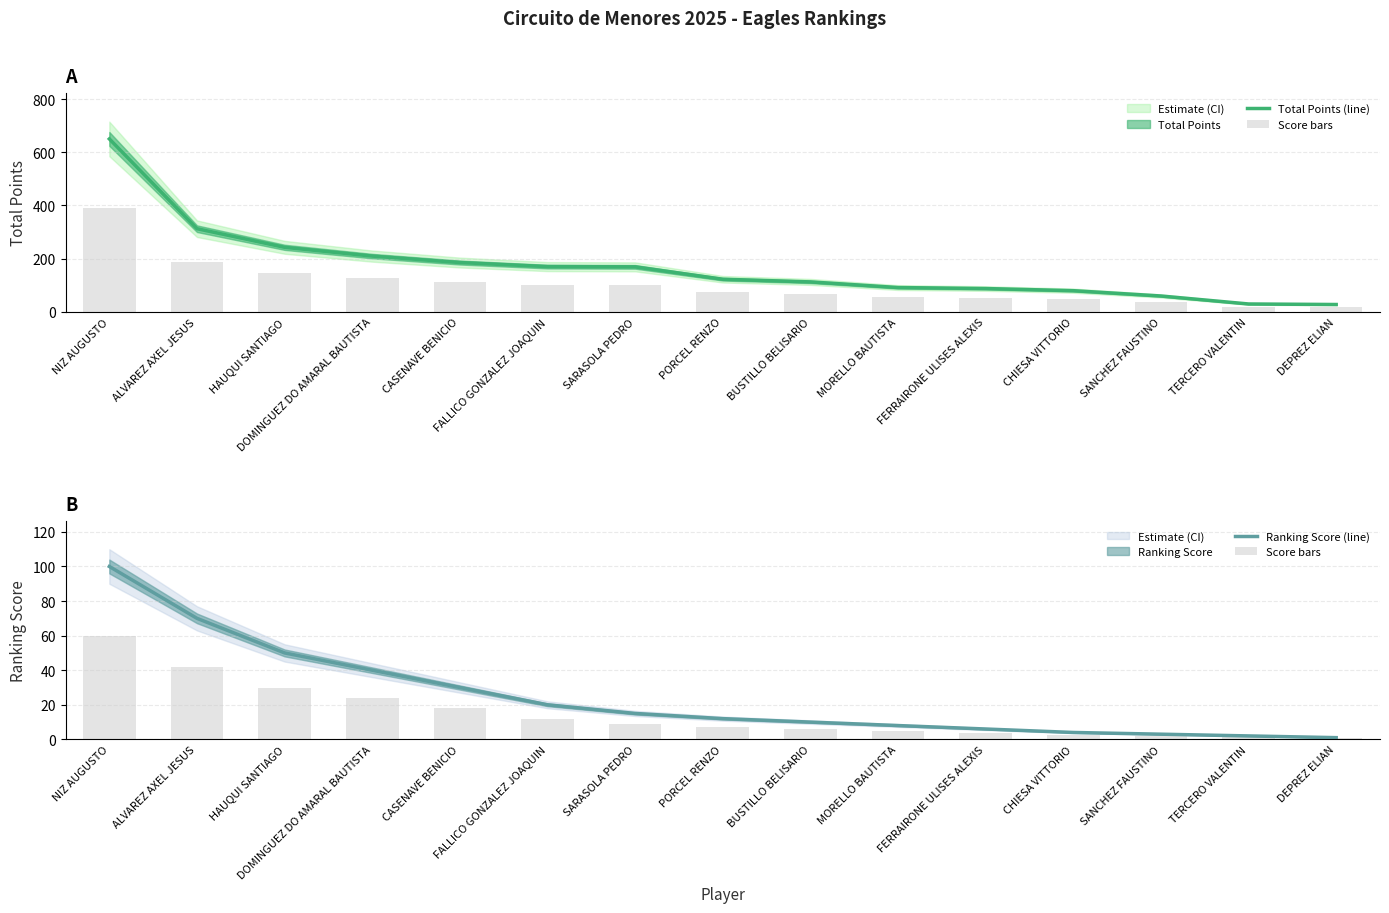

How many distinct data groups are displayed?

3